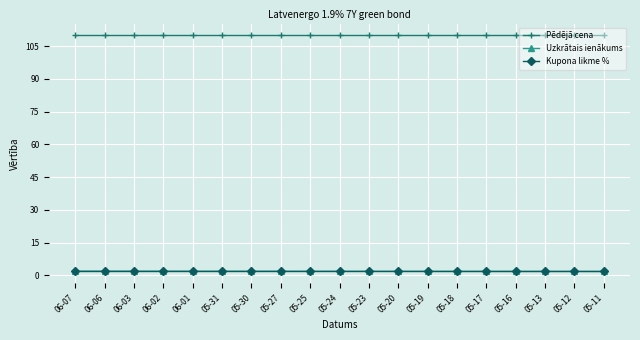

What is the maximum value shown in the chart?

110.0